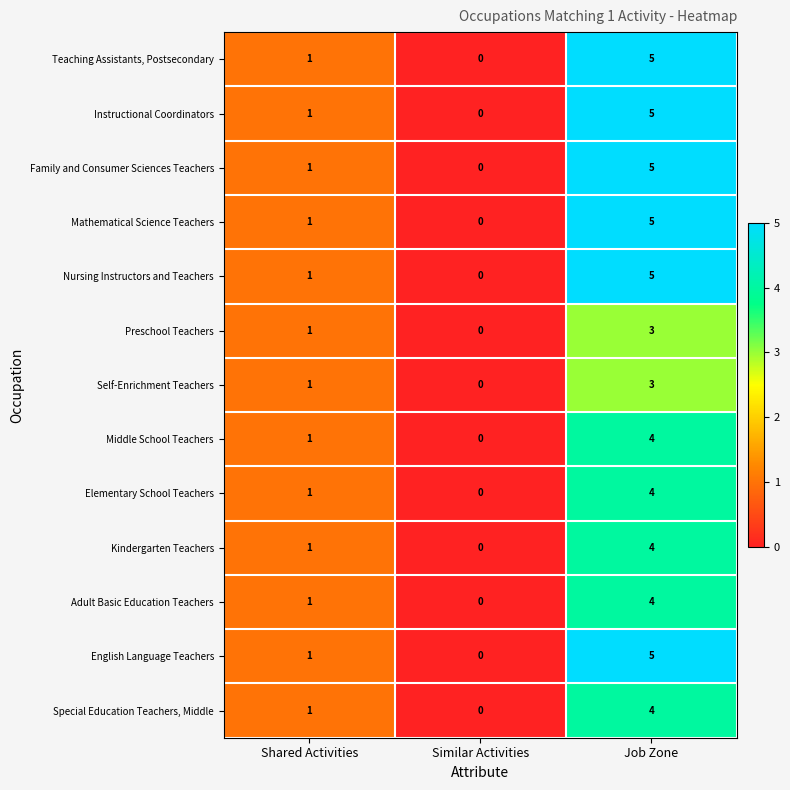

Which label corresponds to the smallest value in the chart?

Similar Activities